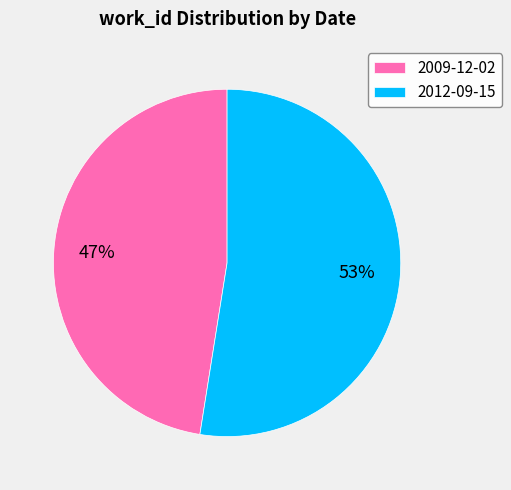

True or false: 2009-12-02 accounts for 38% of the total.

False